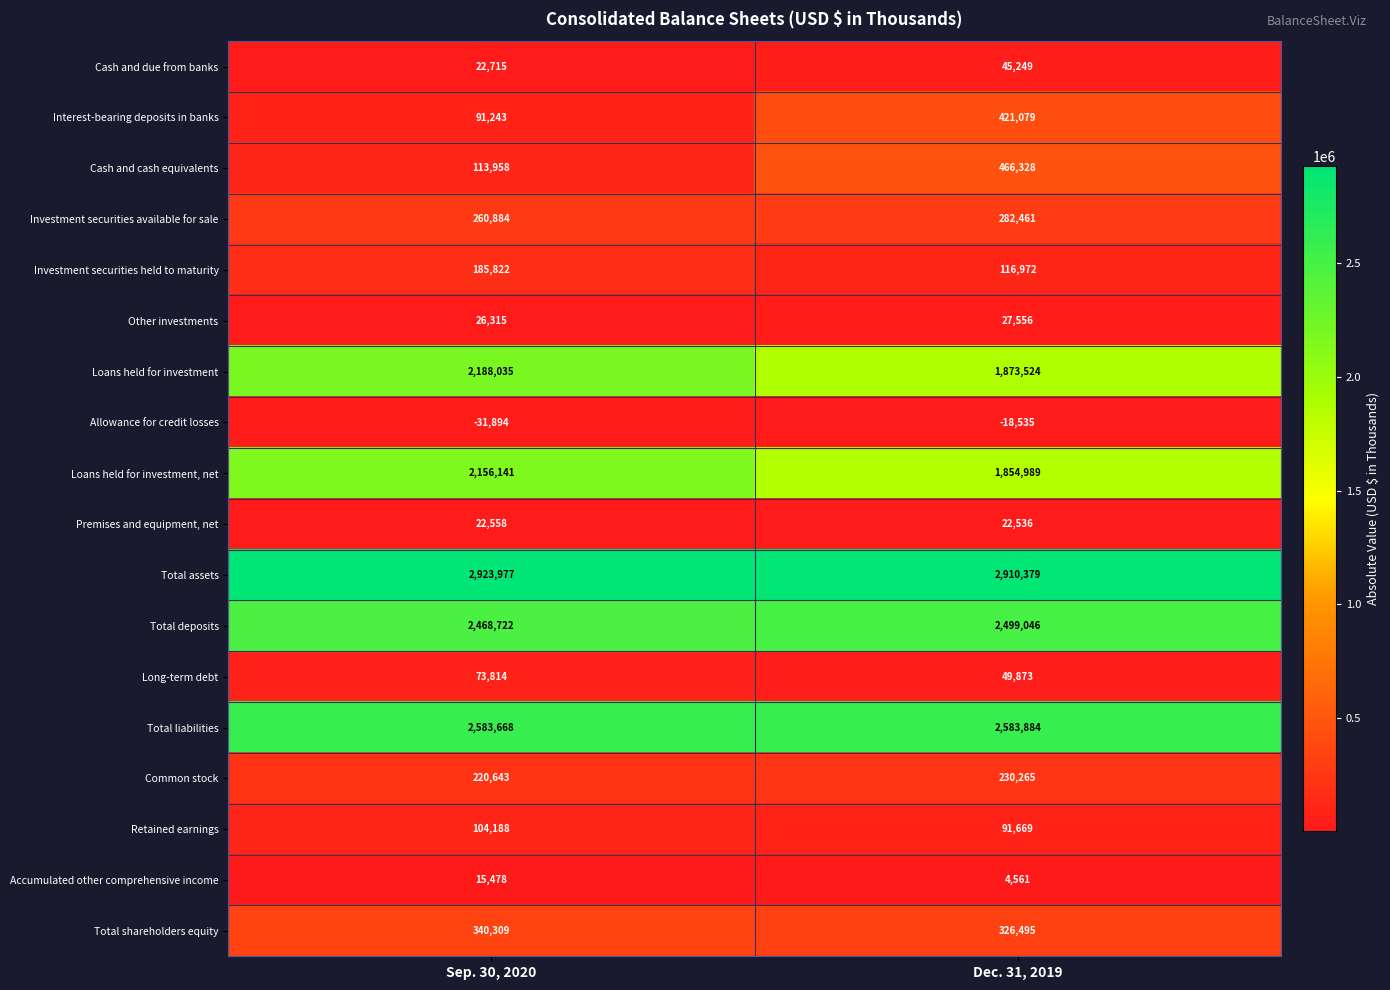

Is it true that Retained earnings equals 104188 at Sep. 30, 2020?

True